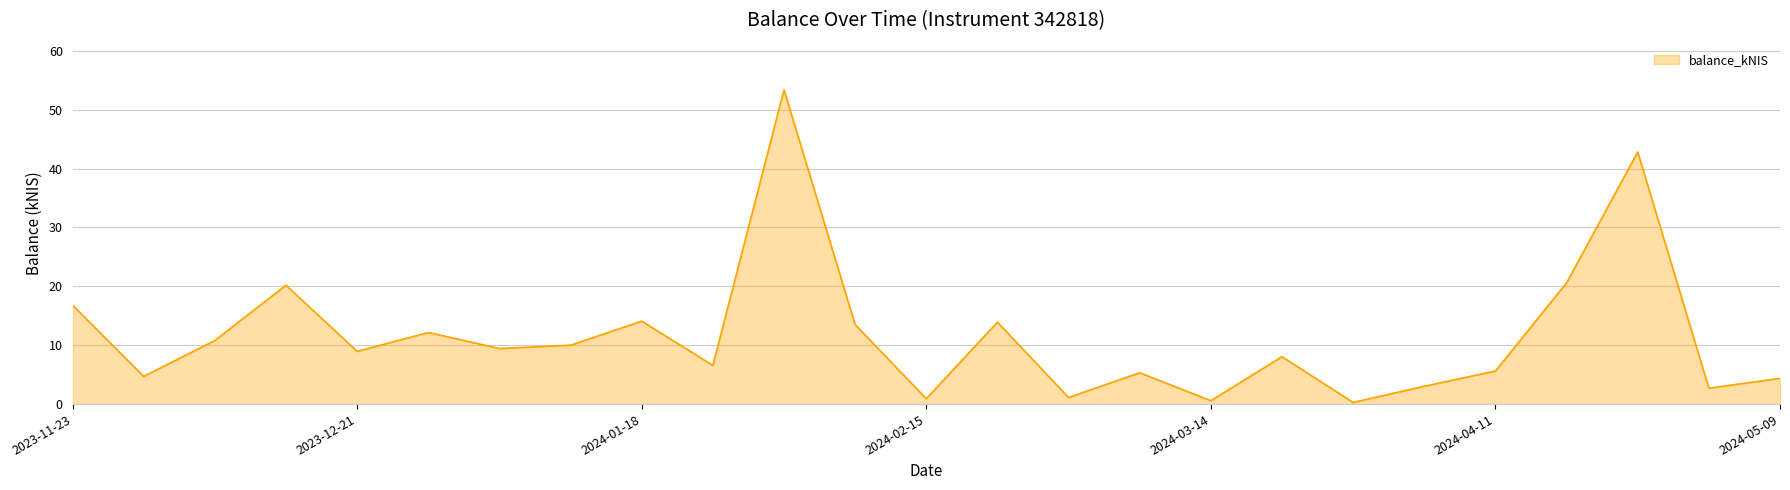

What is the difference between the maximum and minimum values?

53.1